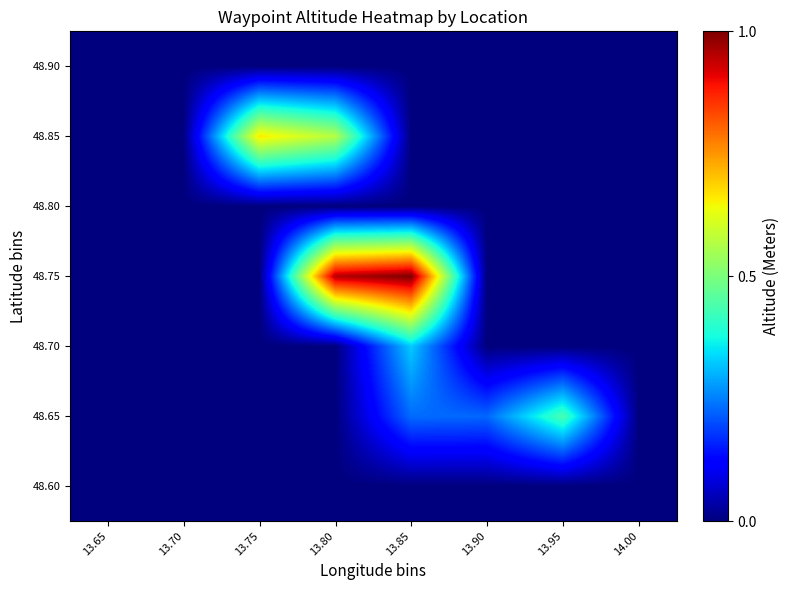

At which category does the chart reach its peak across all series?

13.85